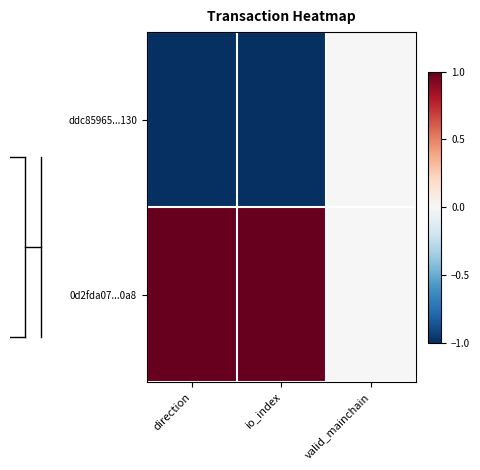

Rank the series by their average value, from highest to lowest.

0d2fda07...0a8, ddc85965...130